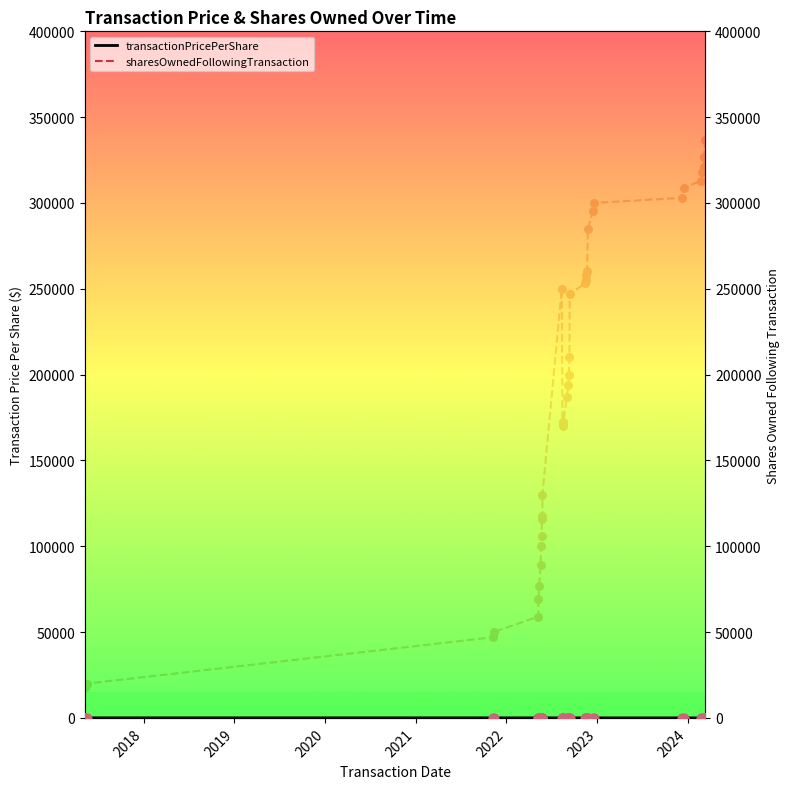

Which series reaches the minimum Y coordinate?

transactionPricePerShare